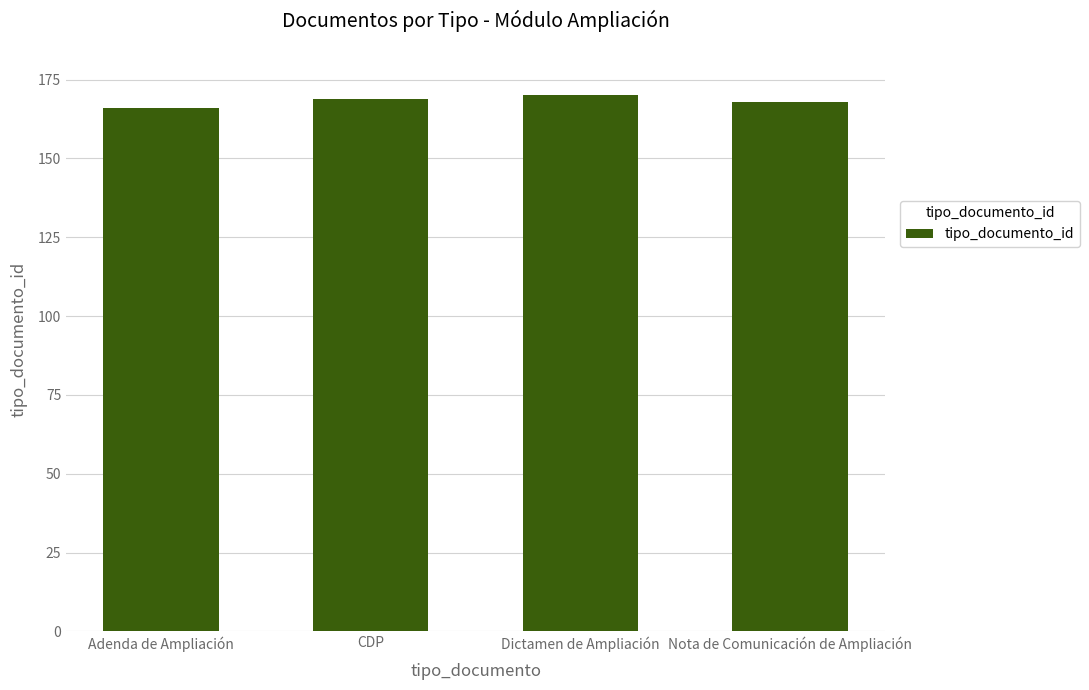

What is the change in value from Dictamen de Ampliación to Nota de Comunicación de Ampliación?

-2